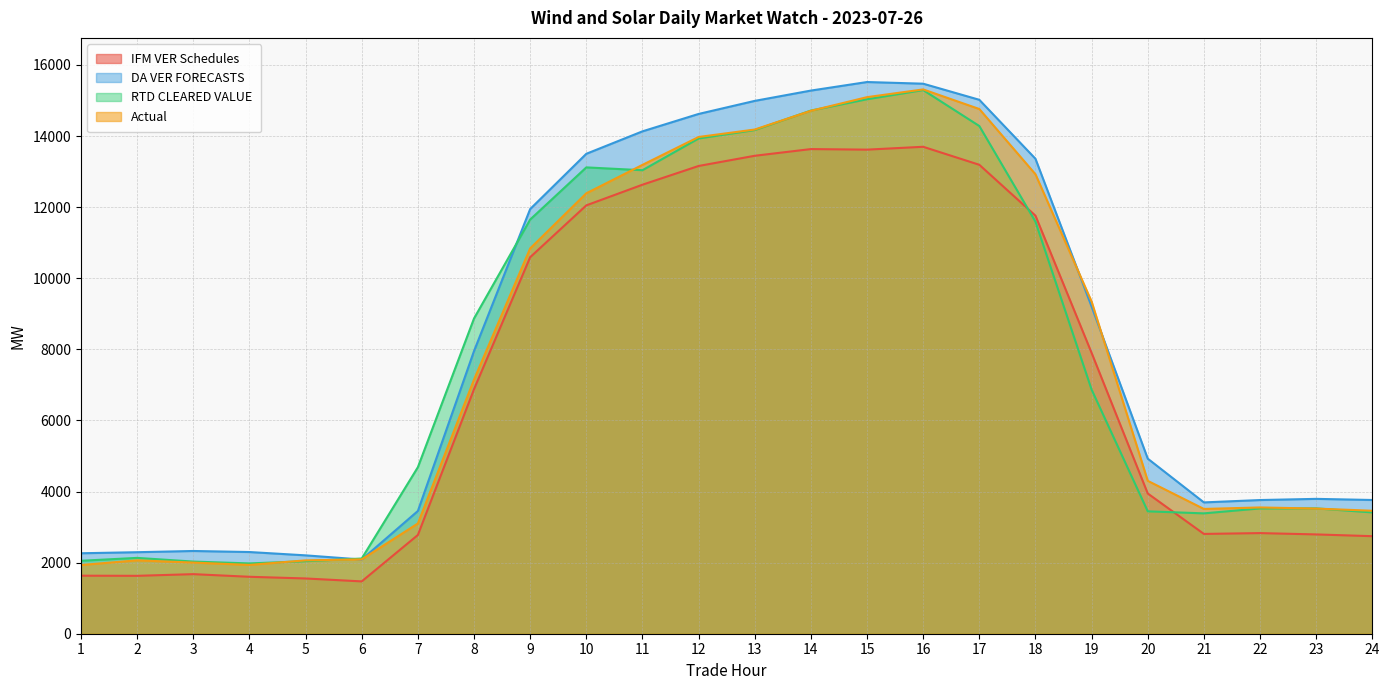

Does the chart have visible grid lines?

Yes